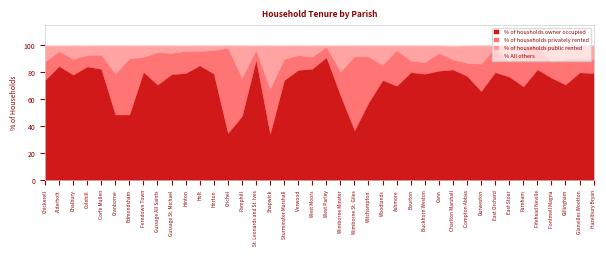

Reading left to right, list all the values displayed in this chart.

% of housholds owner occupied: Chickerell=74.2	Alderholt=84.8	Chalbury=78.3	Colehill=84.4	Corfe Mullen=82.7	Cranborne=48.8	Edmondsham=48.8	Ferndown Town=80.4	Gussage All Saints=71.0	Gussage St. Michael=78.7	Hinton=79.5	Holt=85.2	Horton=79.1	Crichel=35.1	Pamphill=47.6	St. Leonards and St. Ives=89.3	Shapwick=34.6	Sturminster Marshall=74.3	Verwood=81.8	West Moors=82.8	West Parley=91.2	Wimborne Minster=63.2	Wimborne St. Giles=37.2	Witchampton=57.7	Woodlands=74.4	Ashmore=70.1	Bourton=80.2	Buckhorn Weston=79.1	Cann=81.3	Charlton Marshall=82.2	Compton Abbas=77.4	Durweston=66.2	East Orchard=80.2	East Stour=76.9	Farnham=69.7	Fifehead Neville=82.3	Fontmell Magna=76.1	Gillingham=71.1	Glanvilles Wootton=80.0	Hazelbury Bryan=79.6
% of households privately rented: Chickerell=13.7	Alderholt=10.9	Chalbury=11.7	Colehill=8.5	Corfe Mullen=10.4	Cranborne=30.3	Edmondsham=41.7	Ferndown Town=11.1	Gussage All Saints=24.0	Gussage St. Michael=15.7	Hinton=16.4	Holt=10.5	Horton=17.5	Crichel=63.1	Pamphill=28.4	St. Leonards and St. Ives=7.2	Shapwick=33.3	Sturminster Marshall=15.6	Verwood=10.9	West Moors=8.8	West Parley=7.9	Wimborne Minster=17.6	Wimborne St. Giles=54.7	Witchampton=34.1	Woodlands=11.1	Ashmore=26.4	Bourton=8.6	Buckhorn Weston=8.5	Cann=13.2	Charlton Marshall=7.4	Compton Abbas=9.7	Durweston=20.1	East Orchard=18.0	East Stour=11.2	Farnham=27.0	Fifehead Neville=17.7	Fontmell Magna=11.8	Gillingham=18.9	Glanvilles Wootton=11.1	Hazelbury Bryan=10.3
% of households public rented: Chickerell=12.1	Alderholt=4.3	Chalbury=10.0	Colehill=7.1	Corfe Mullen=7.0	Cranborne=20.9	Edmondsham=9.5	Ferndown Town=8.5	Gussage All Saints=5.0	Gussage St. Michael=5.6	Hinton=4.1	Holt=4.2	Horton=3.4	Crichel=1.8	Pamphill=24.0	St. Leonards and St. Ives=3.5	Shapwick=32.1	Sturminster Marshall=10.1	Verwood=7.2	West Moors=8.4	West Parley=0.9	Wimborne Minster=19.2	Wimborne St. Giles=8.1	Witchampton=8.2	Woodlands=14.5	Ashmore=3.5	Bourton=11.3	Buckhorn Weston=12.4	Cann=5.5	Charlton Marshall=10.2	Compton Abbas=12.9	Durweston=13.6	East Orchard=1.8	East Stour=11.9	Farnham=3.4	Fifehead Neville=0.0	Fontmell Magna=12.1	Gillingham=10.1	Glanvilles Wootton=8.9	Hazelbury Bryan=10.1
% All others: Chickerell=0.0	Alderholt=0.0	Chalbury=0.0	Colehill=0.0	Corfe Mullen=0.0	Cranborne=0.0	Edmondsham=0.0	Ferndown Town=0.0	Gussage All Saints=0.0	Gussage St. Michael=0.0	Hinton=0.0	Holt=0.0	Horton=0.0	Crichel=0.0	Pamphill=0.0	St. Leonards and St. Ives=0.0	Shapwick=0.0	Sturminster Marshall=0.0	Verwood=0.0	West Moors=0.0	West Parley=0.0	Wimborne Minster=0.0	Wimborne St. Giles=0.0	Witchampton=0.0	Woodlands=0.0	Ashmore=0.0	Bourton=0.0	Buckhorn Weston=0.0	Cann=0.0	Charlton Marshall=0.2	Compton Abbas=0.0	Durweston=0.0	East Orchard=0.0	East Stour=0.0	Farnham=0.0	Fifehead Neville=0.0	Fontmell Magna=0.0	Gillingham=0.0	Glanvilles Wootton=0.0	Hazelbury Bryan=0.0